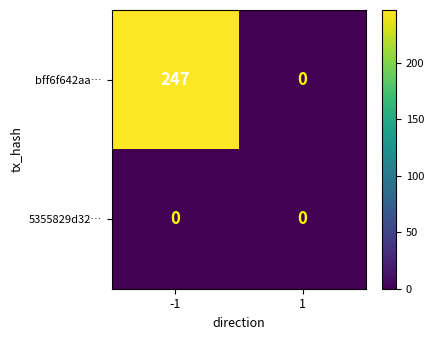

What is the sum of all bff6f642aa… values?

247